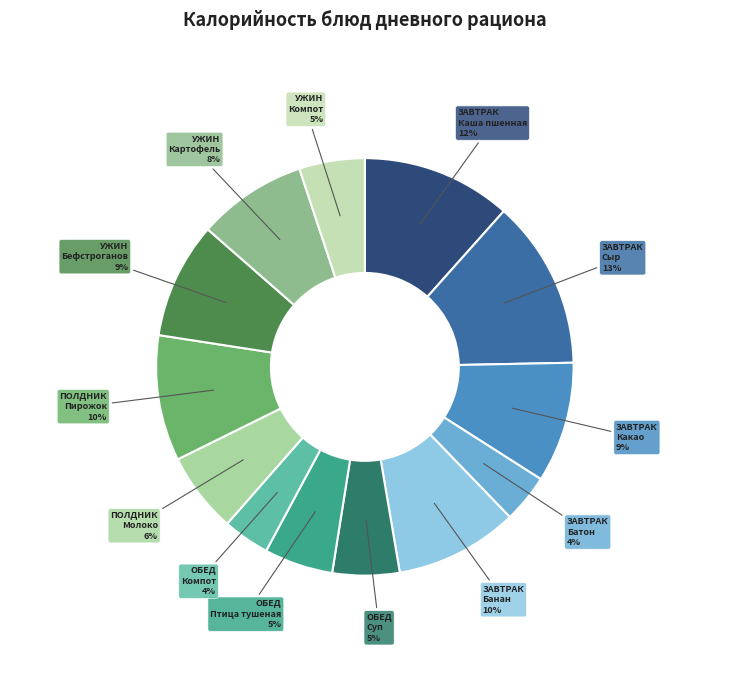

How many segments does this pie chart have?

13